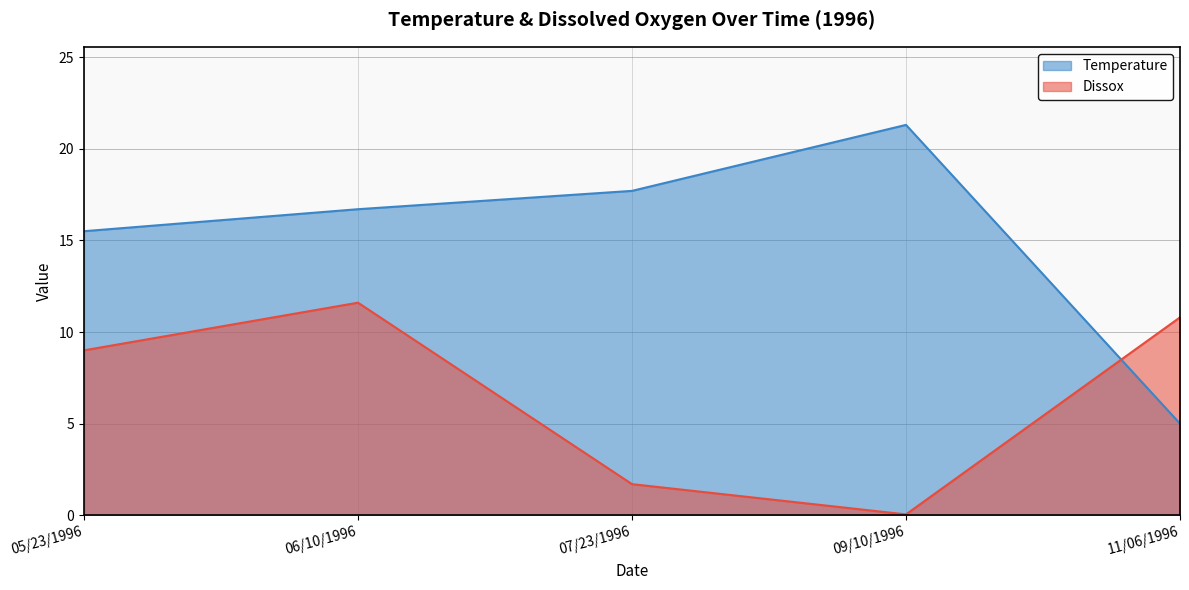

True or false: Temperature and Dissox cross at least once.

True